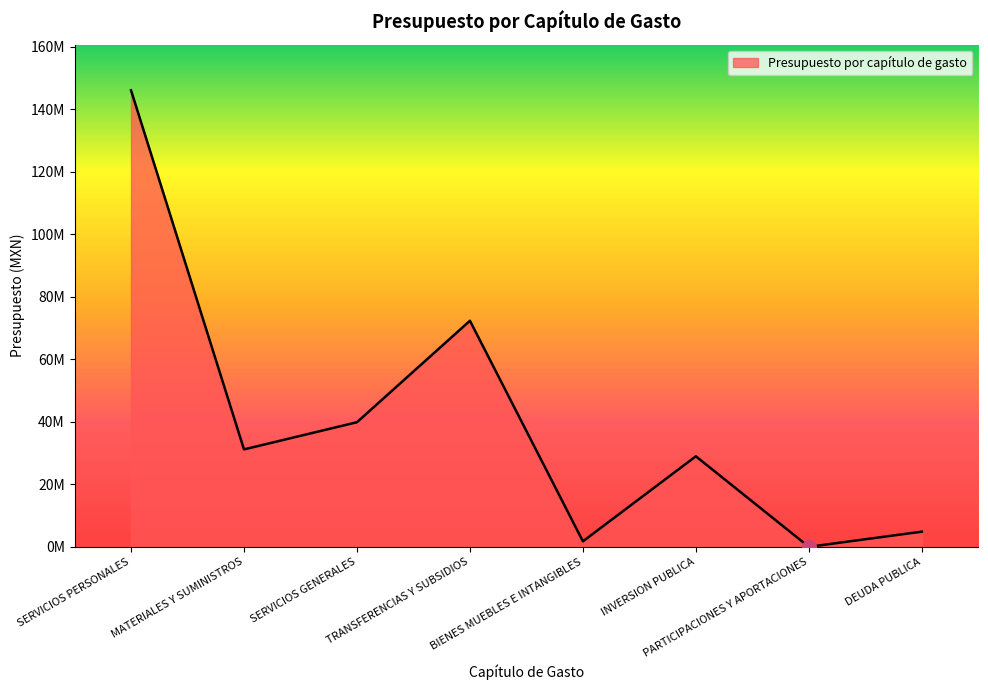

What is the greatest value displayed?

146089218.0